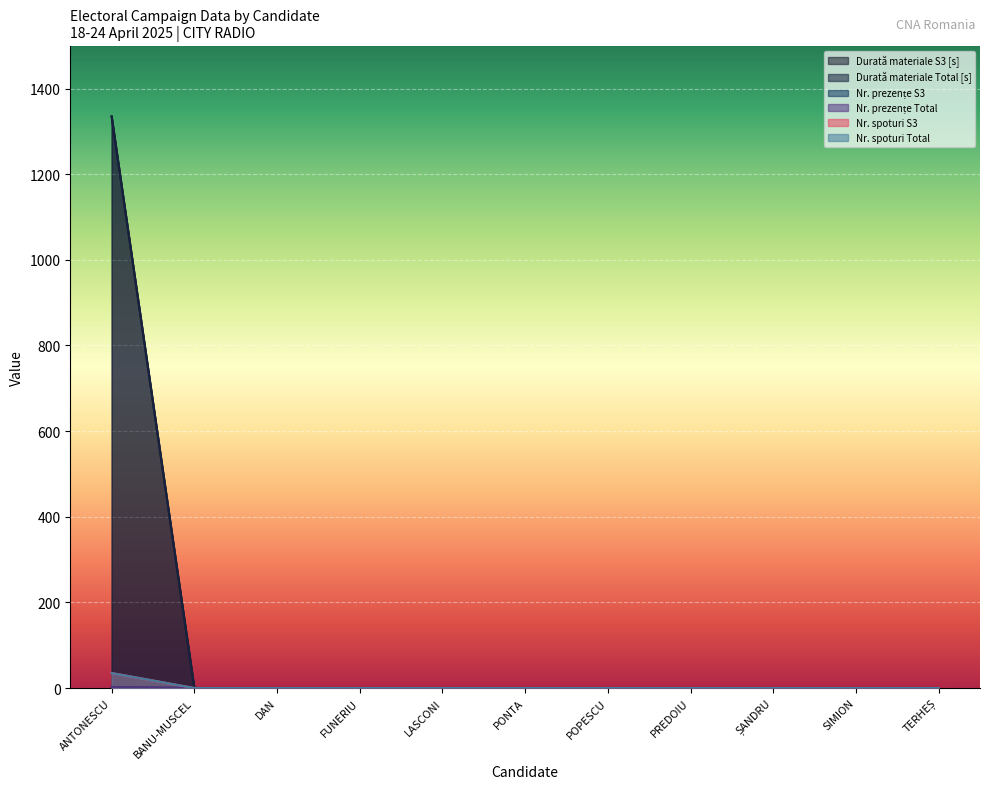

At PONTA, list the series in order from smallest to largest.

Durată materiale S3 [s], Durată materiale Total [s], Nr. prezențe S3, Nr. prezențe Total, Nr. spoturi S3, Nr. spoturi Total